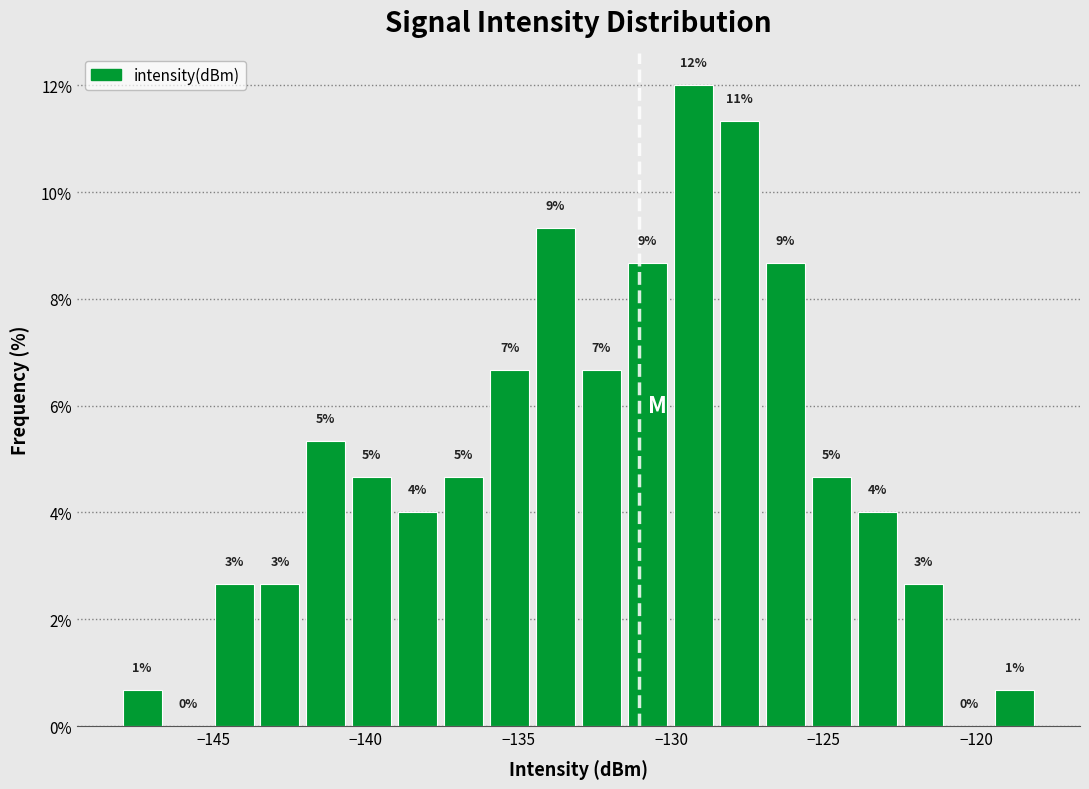

Around what value on the x-axis is the tallest bar? Give the approximate position of its centre, as read against the axis.

-129.5